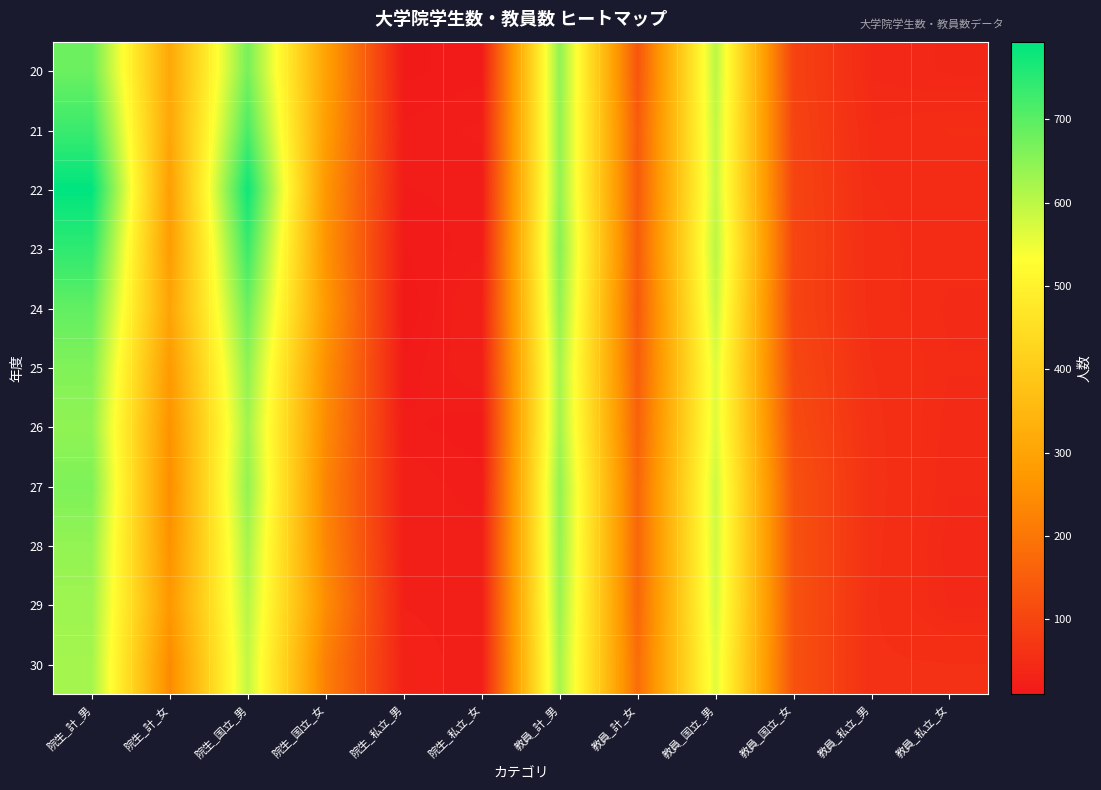

What is the total value across all series at 院生_国立_女?

2815